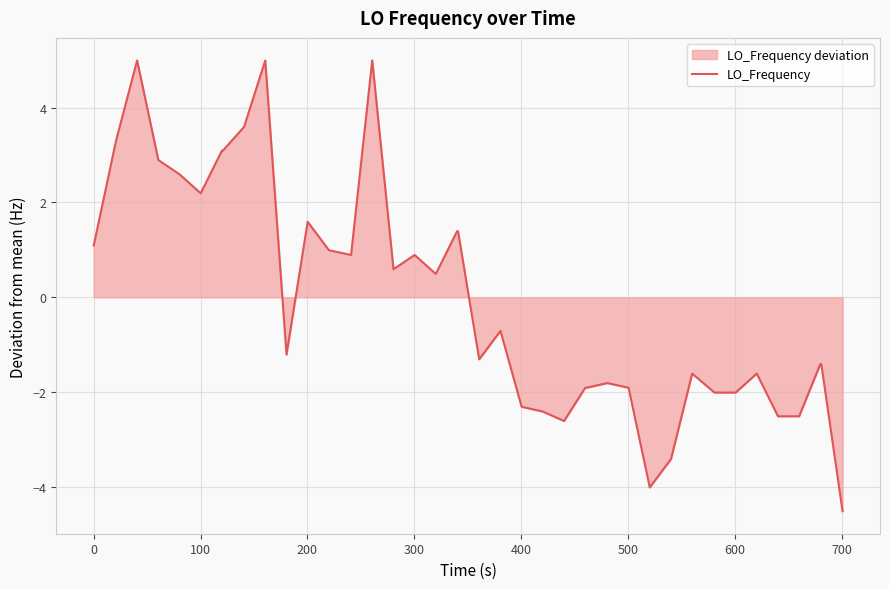

What is the smallest value displayed?

-4.5